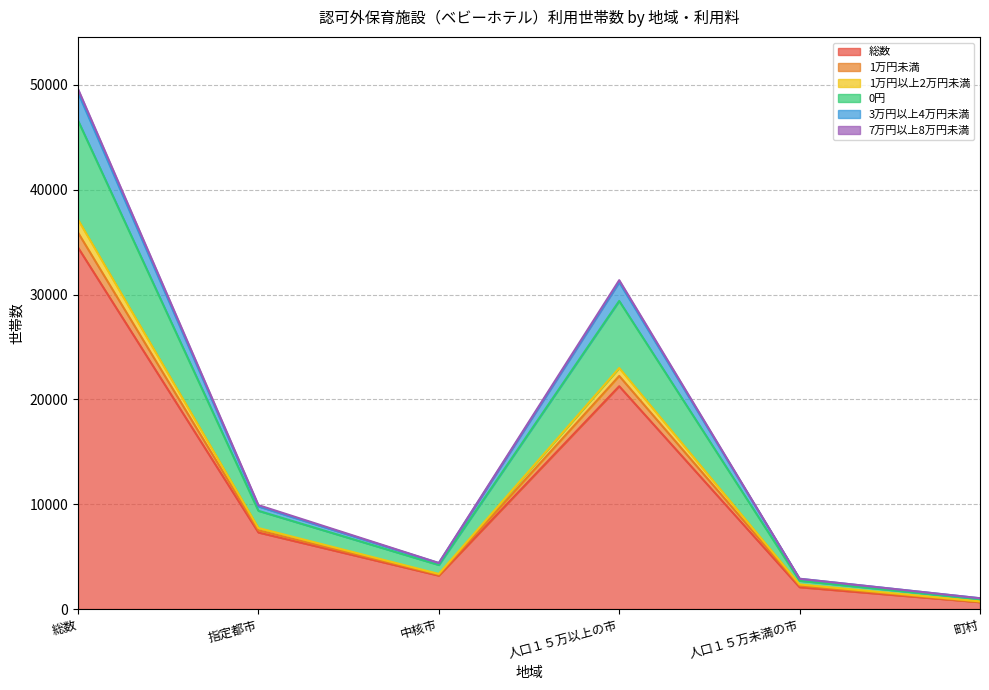

Does the chart display data point markers on the line(s)?

No